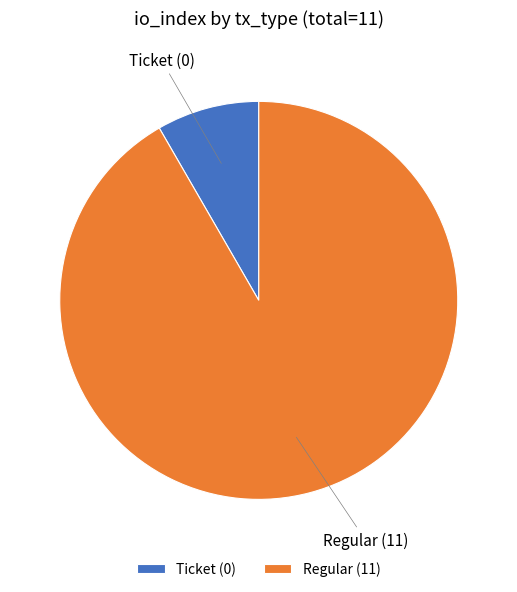

Do Regular and Ticket together represent more than half of the pie?

Yes